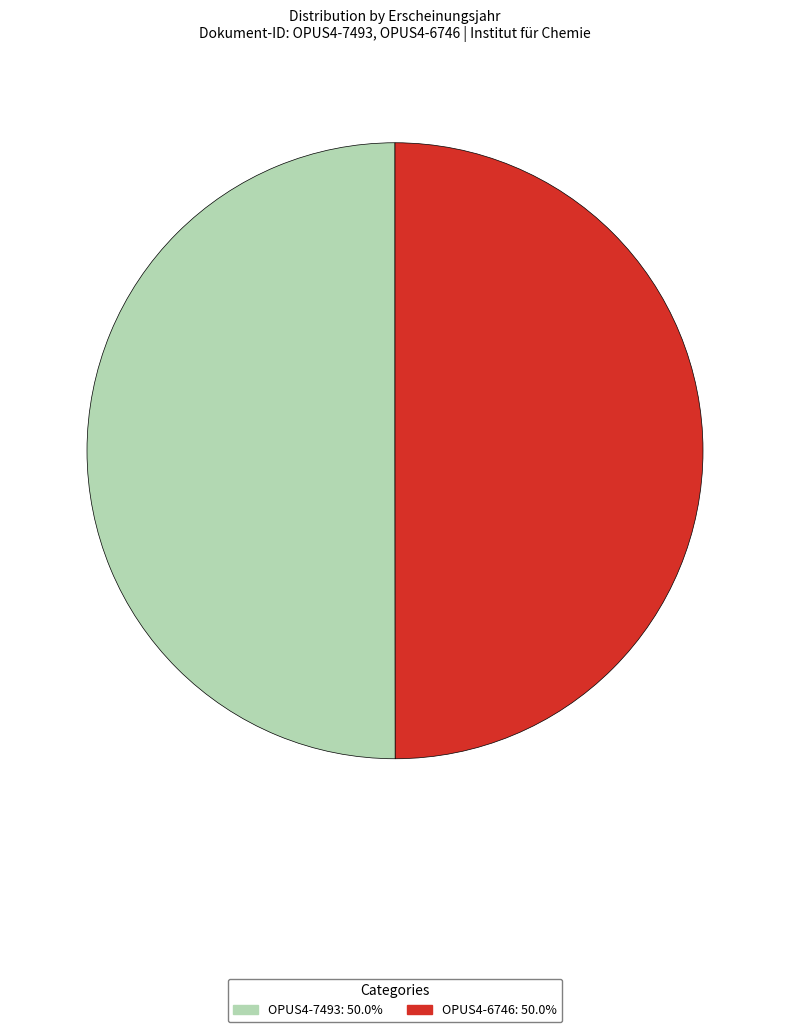

Combined, do OPUS4-6746 and OPUS4-7493 account for over 50%?

Yes